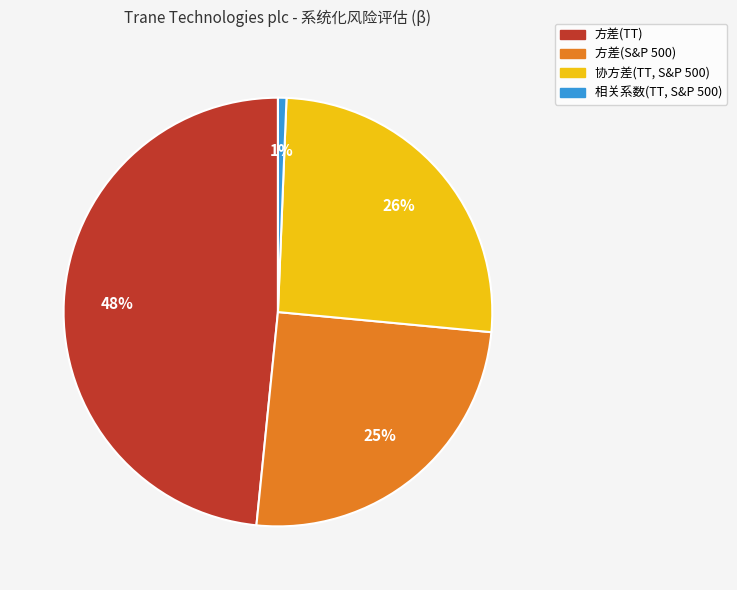

Is there any slice that represents more than half of the pie?

No